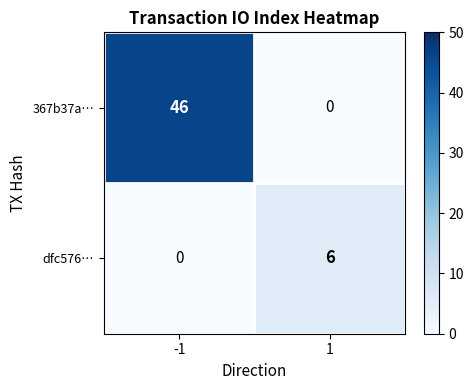

List the series in order of their peak value, highest first.

367b37a…, dfc576…